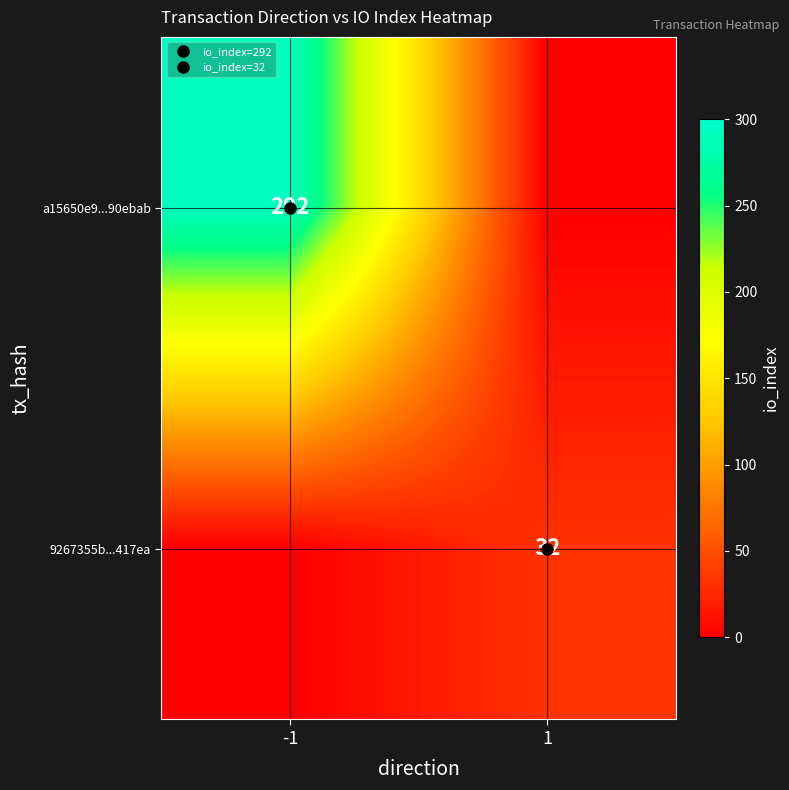

What is the highest value of the a15650e9...90ebab series?

292